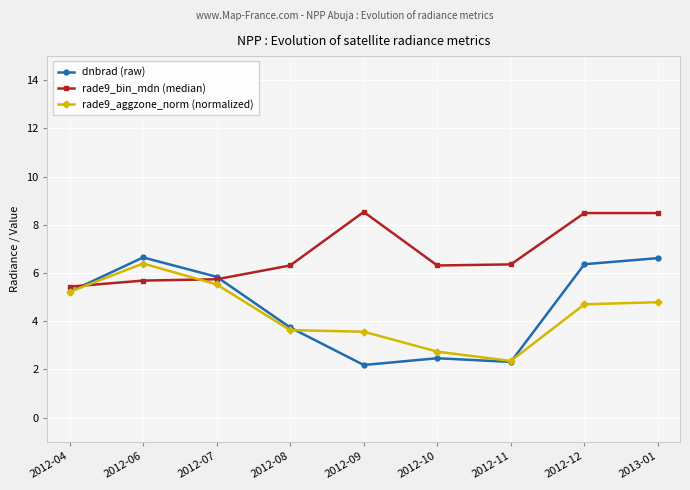

Which series changed the most between 2012-06 and 2012-09?

dnbrad (raw)